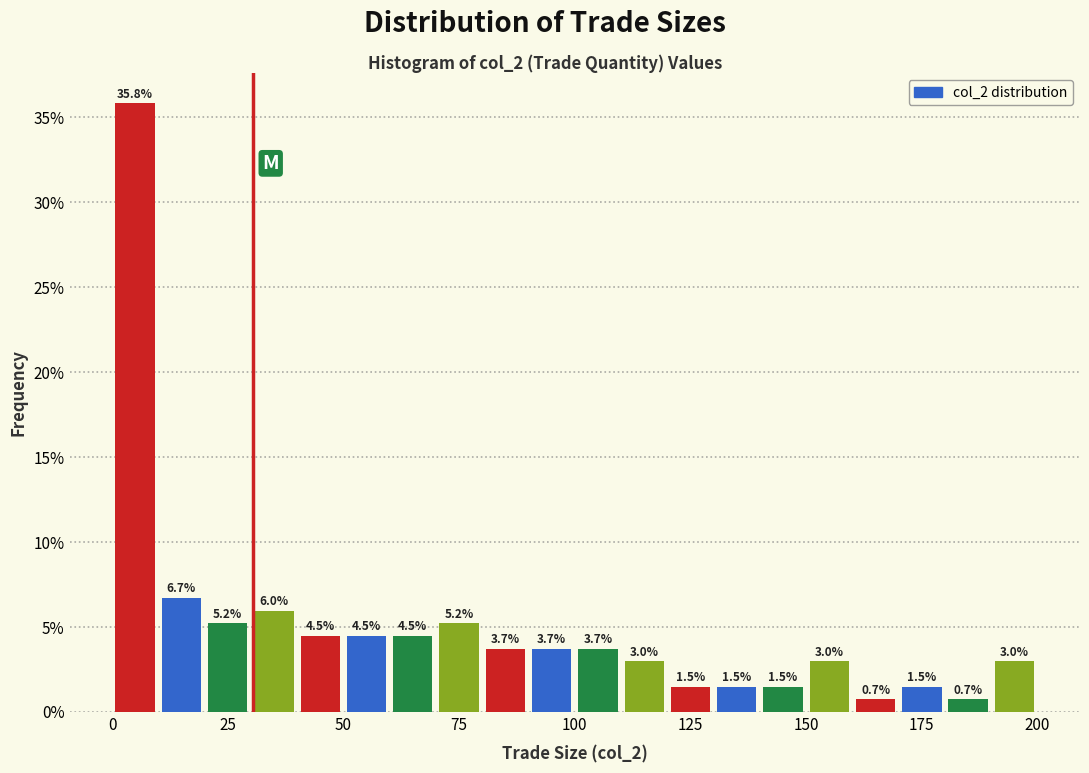

Read against the x-axis, roughly where is the centre of the tallest bar?

5